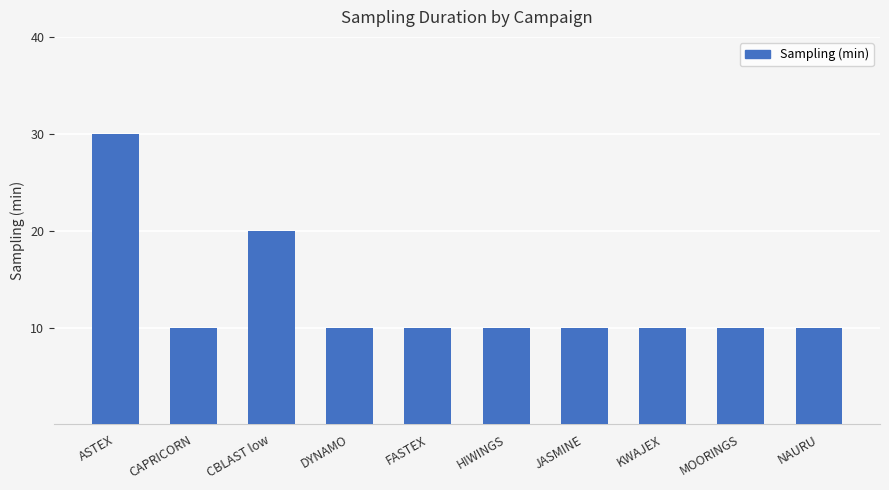

What is the greatest value displayed?

30